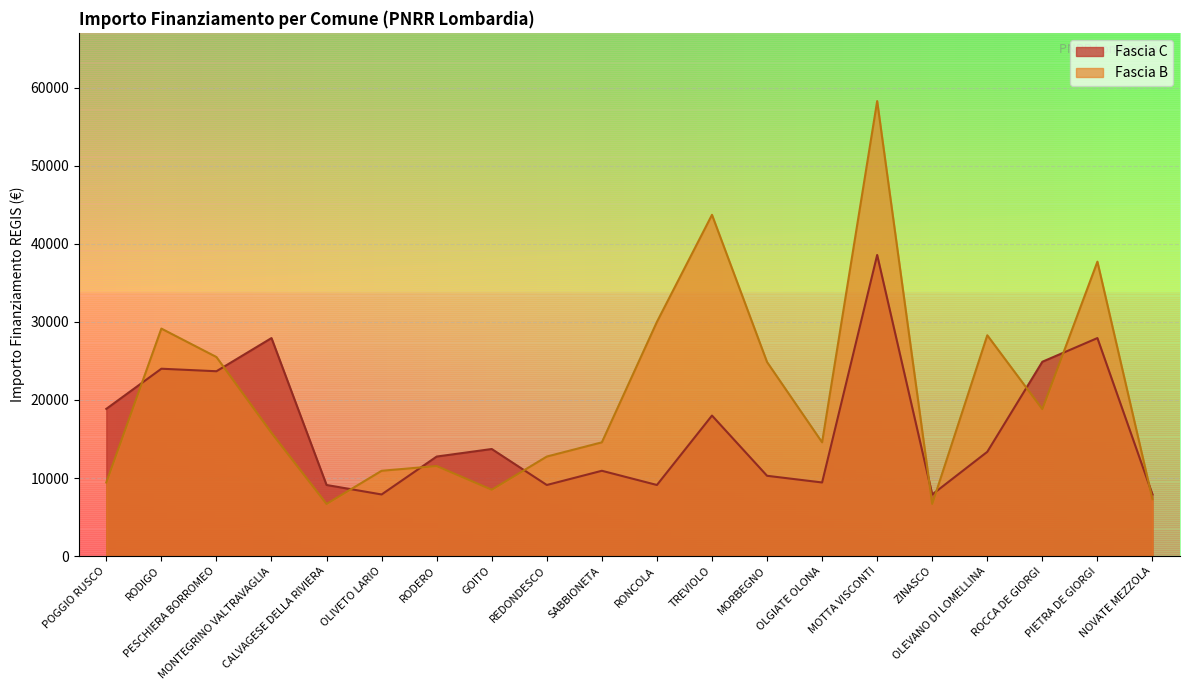

Count the number of categories in the chart.

20